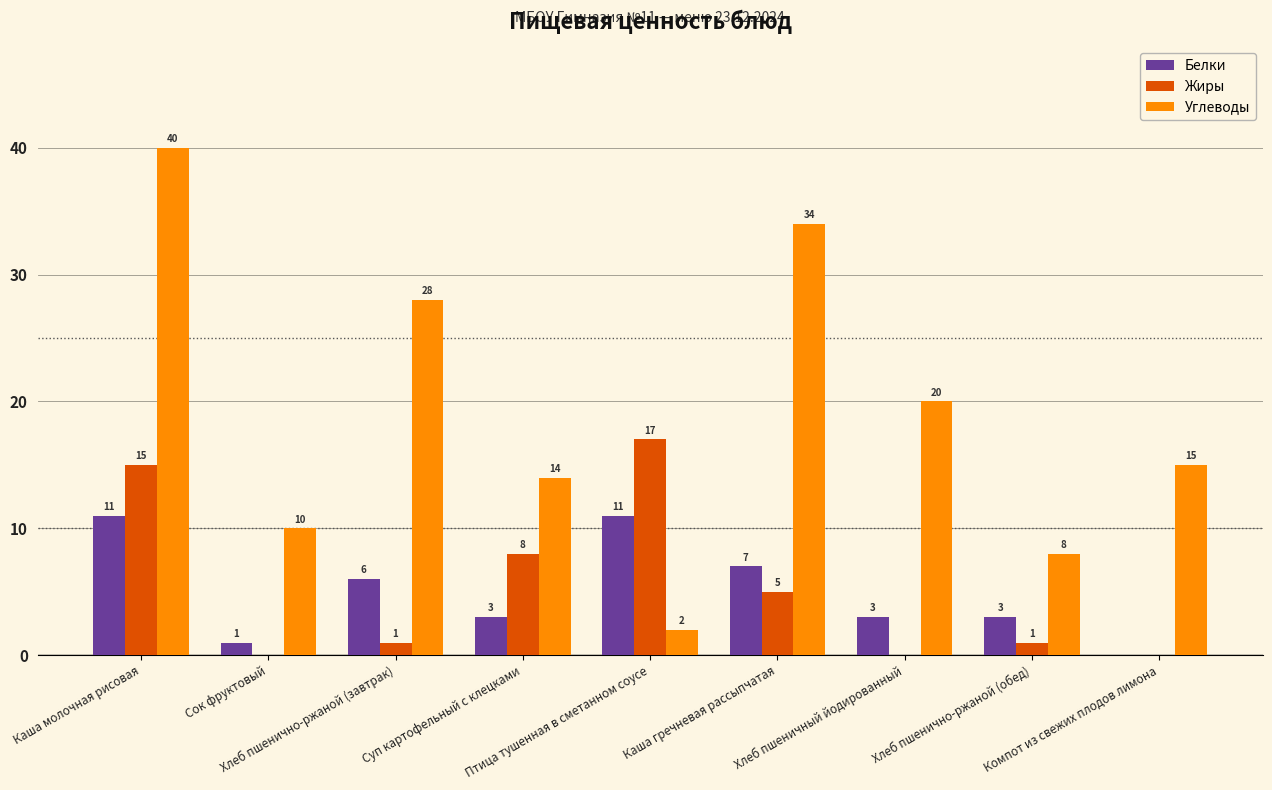

What is the sum of all Белки values?

45